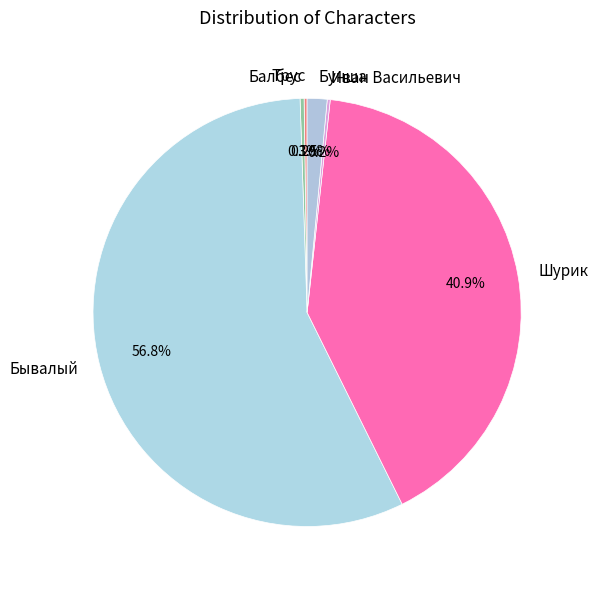

Which category has the biggest portion of the pie?

Бывалый